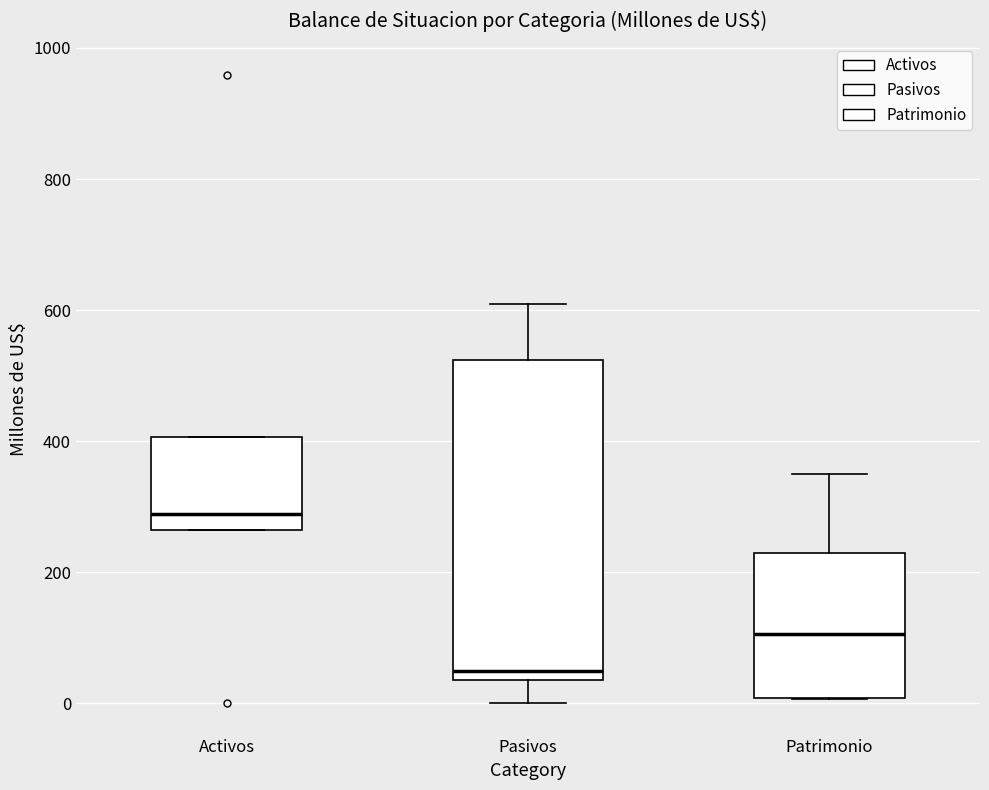

Which box is the tallest, from its lower edge to its upper edge?

Pasivos